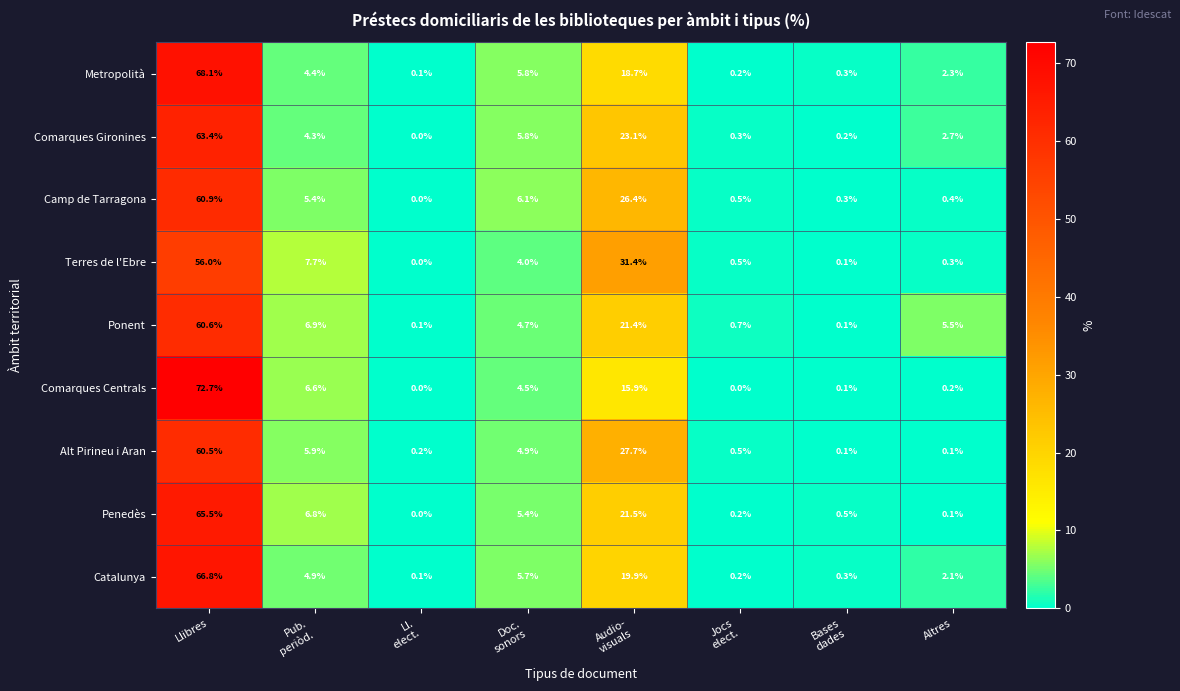

Is it true that Metropolità equals 68.1 at Llibres?

True